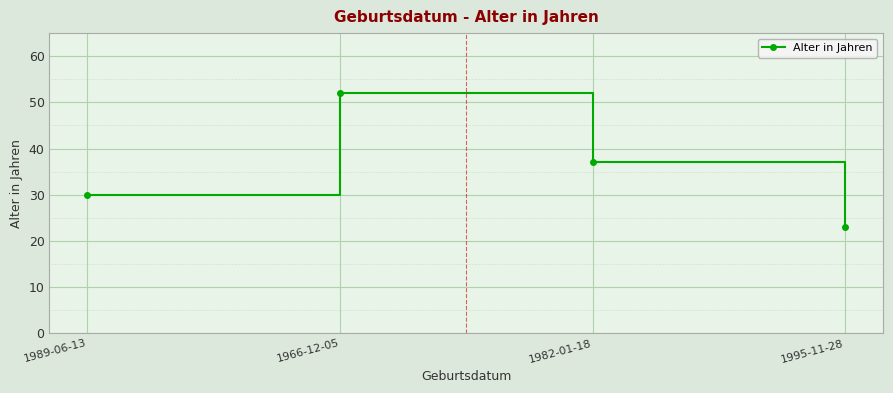

What is the value of the 1st point from the left?

30